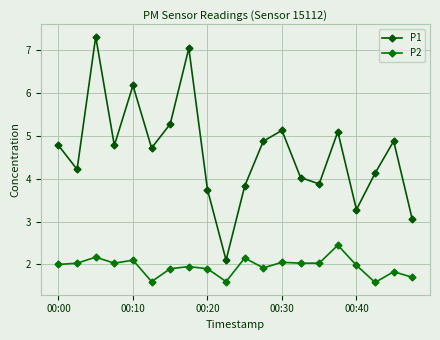

Reading left to right, transcribe all the data shown in this chart.

P1: 4.8	4.2	7.3	4.8	6.2	4.7	5.3	7.0	3.8	2.1	3.8	4.9	5.1	4.0	3.9	5.1	3.3	4.1	4.9	3.0
P2: 2.0	2.0	2.2	2.0	2.1	1.6	1.9	1.9	1.9	1.6	2.1	1.9	2.0	2.0	2.0	2.5	2.0	1.6	1.8	1.7